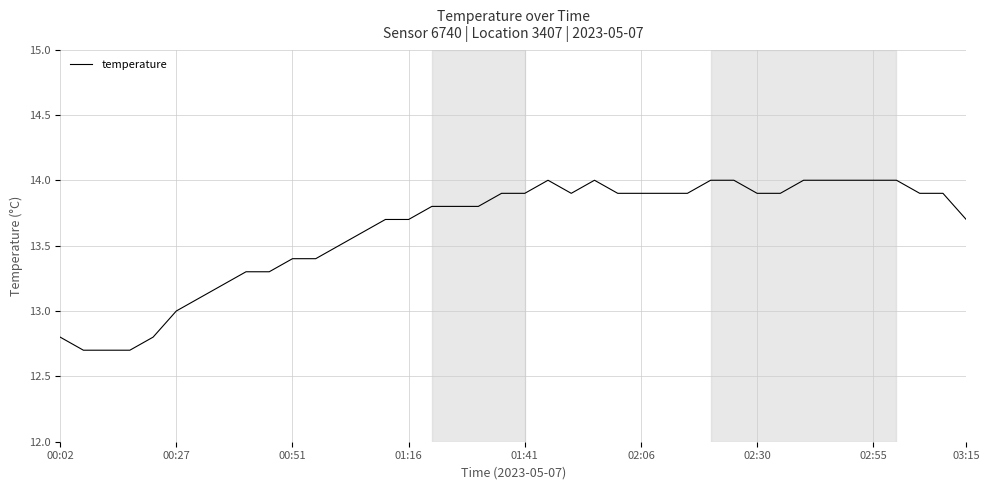

What is the smallest value displayed?

12.7